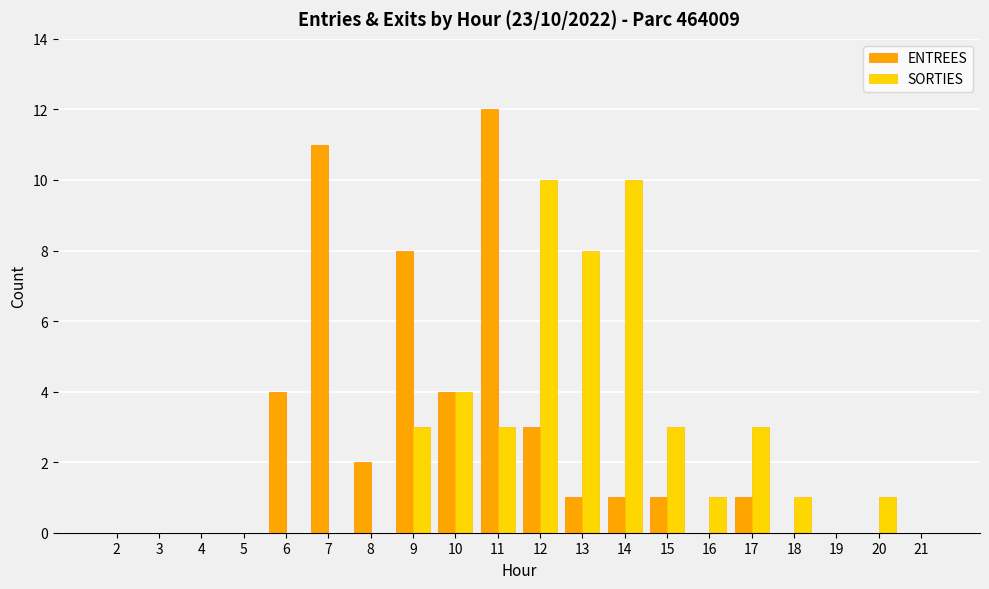

What is the sum of all ENTREES values?

48